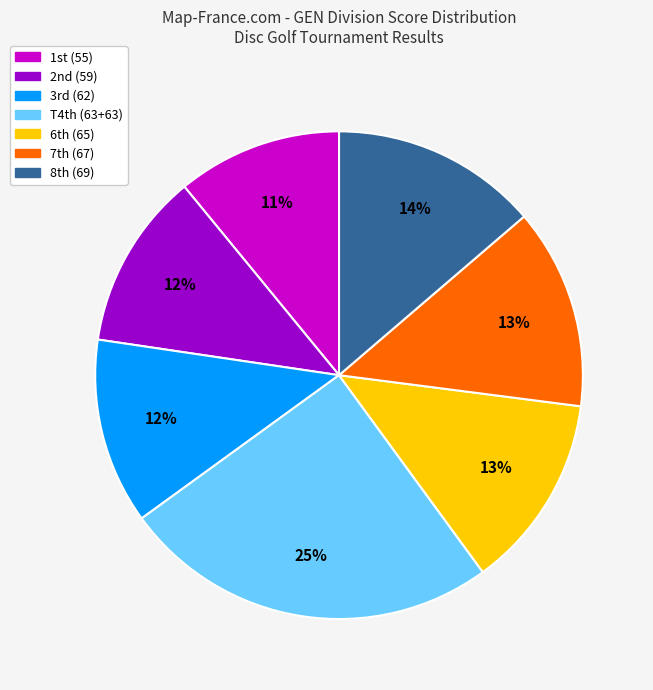

How many slices are in this pie chart?

7